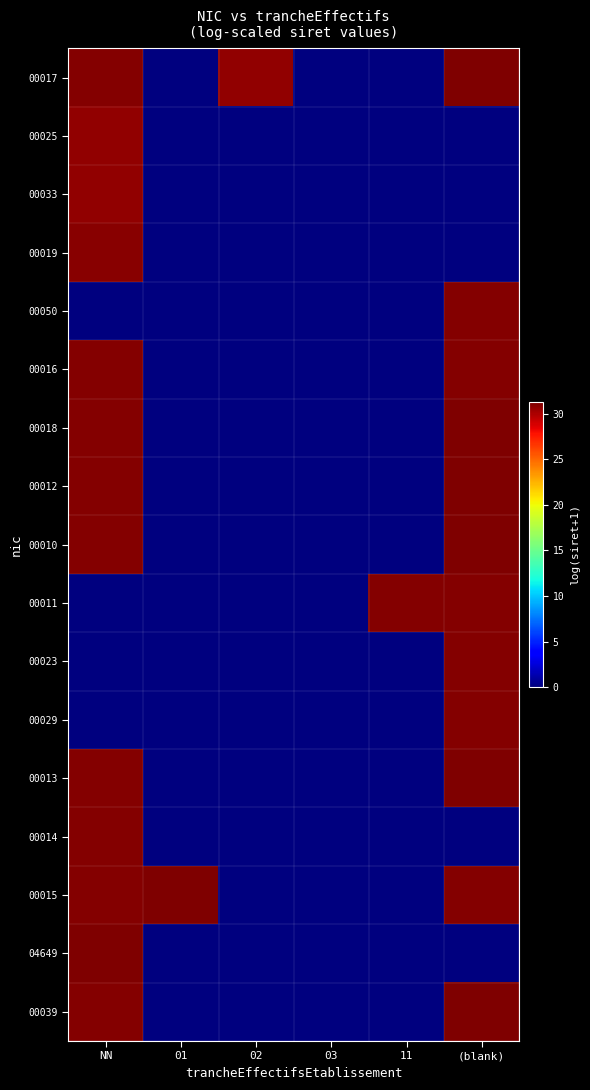

How many categories are shown in the chart?

6